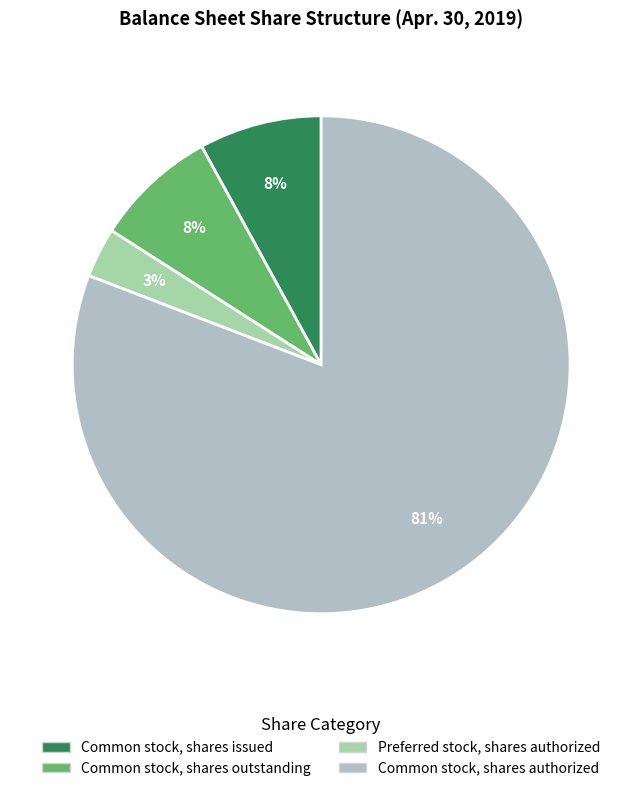

What percentage do Common stock, shares issued and Common stock, shares outstanding together represent?

15.9%